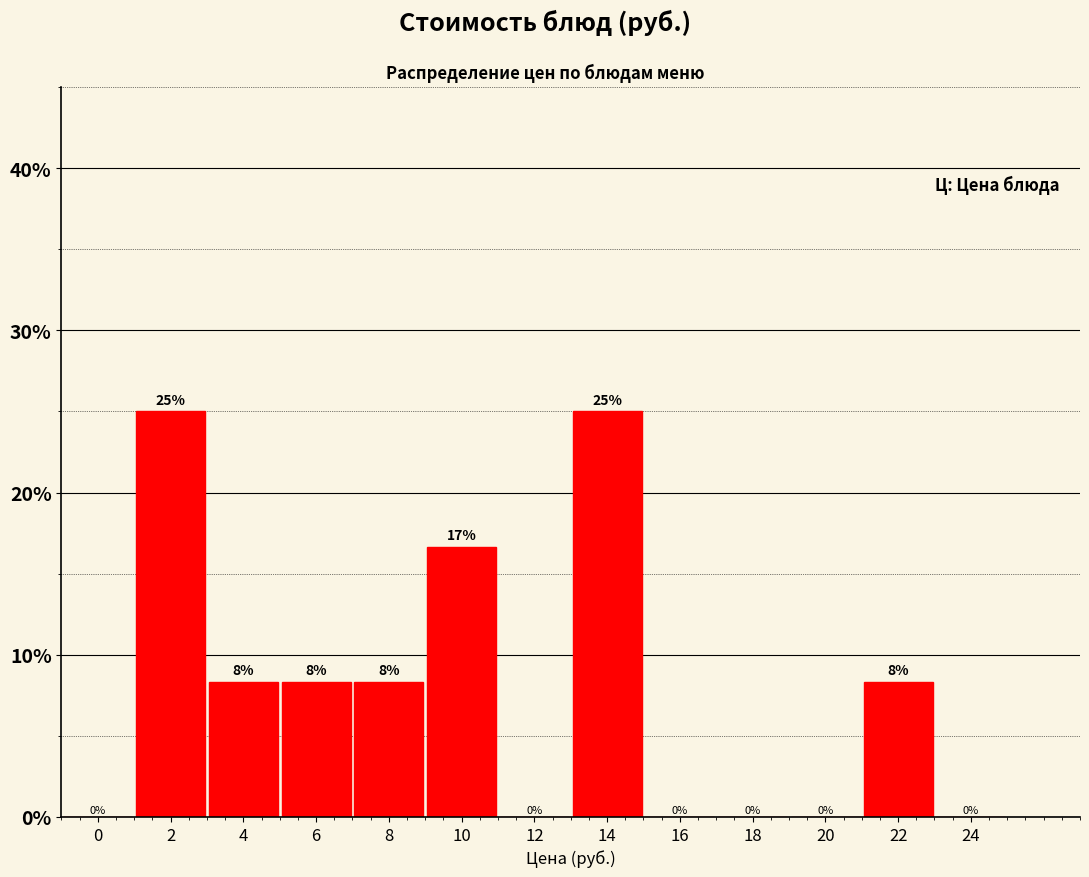

The value at 24 is 0.0. True or false?

True